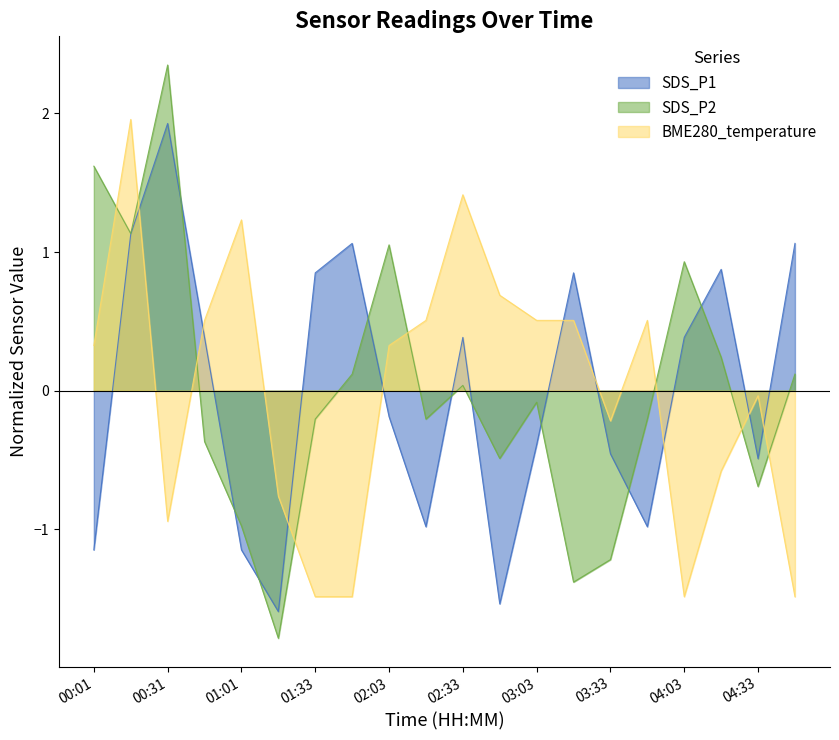

Rank the series at 01:01 from highest to lowest value.

BME280_temperature, SDS_P2, SDS_P1